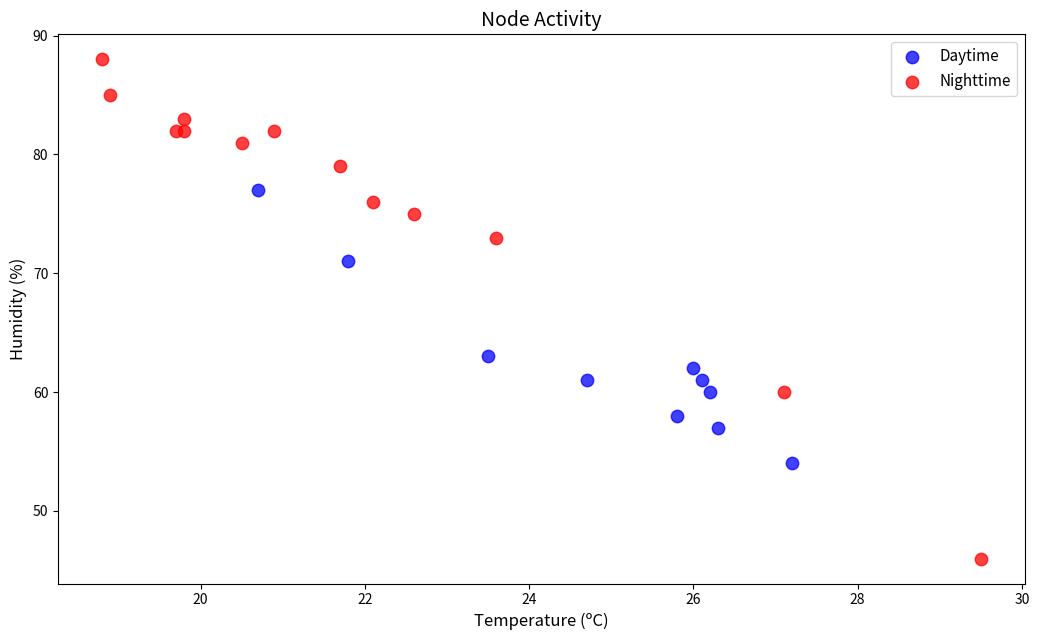

Which series has the widest spread of Y values?

Nighttime